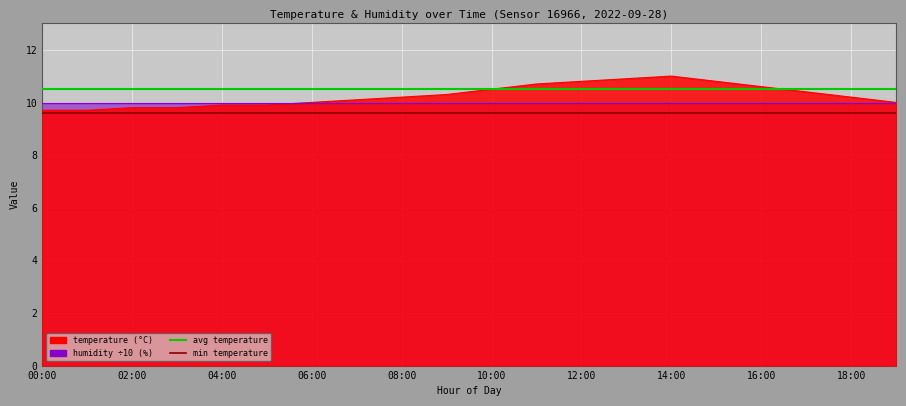

At which label does avg temperature reach its minimum?

00:00